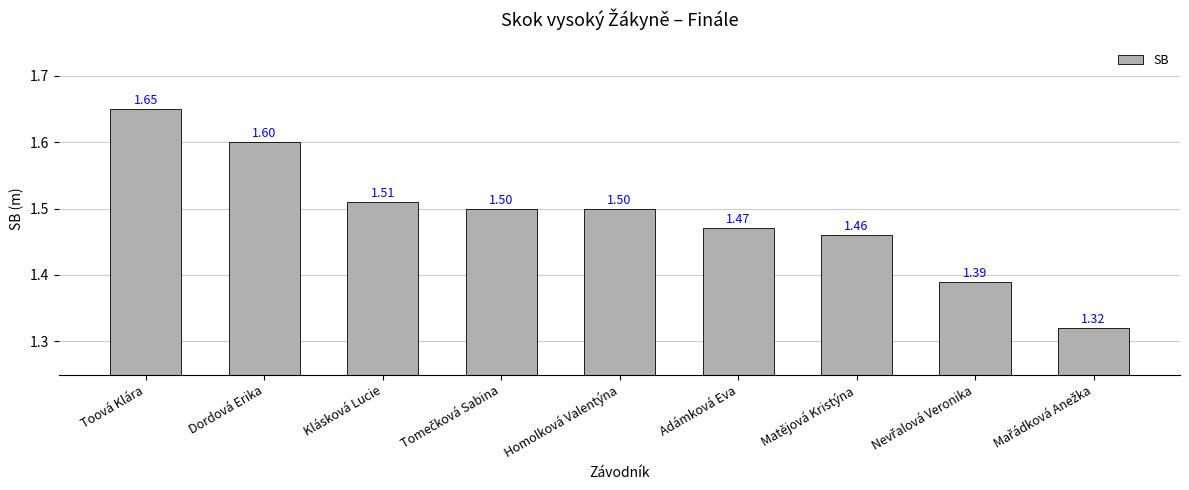

What is the ratio of the value at Matějová Kristýna to the value at Adámková Eva?

1.0